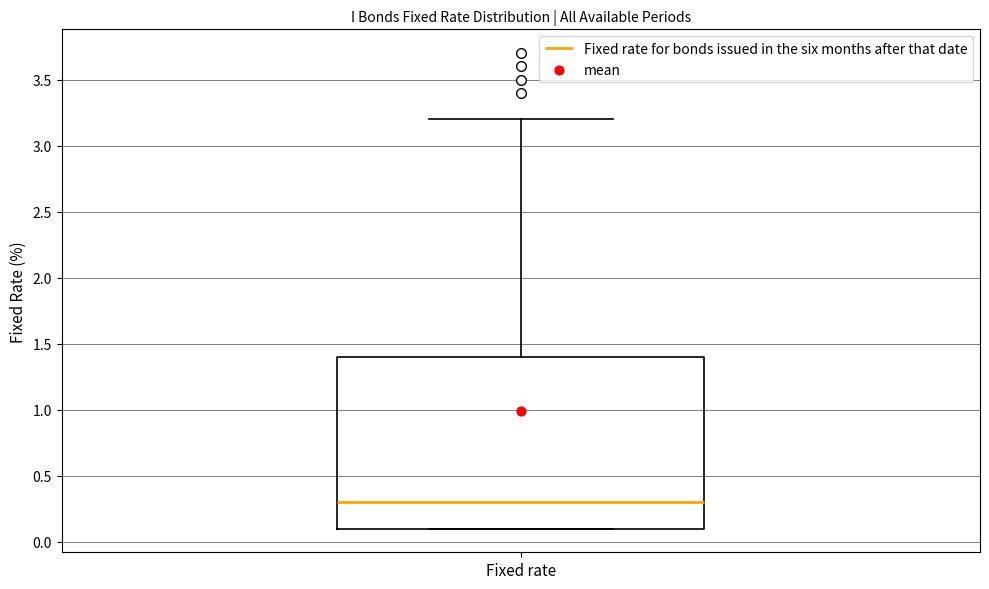

Where does the median line of the box for Fixed rate sit on the y-axis? The values are not printed on the chart, so give them approximately, as read against the axis.

0.3